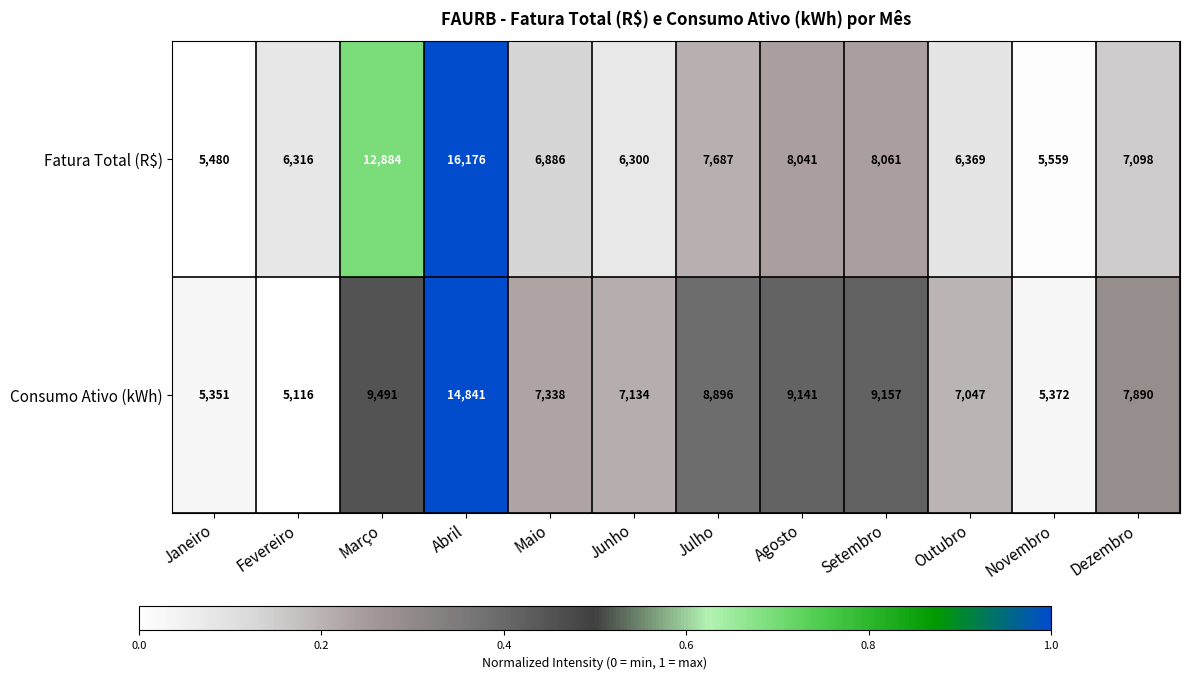

What is the approximate value of Consumo Ativo (kWh) at Fevereiro, to the nearest 50?

5100